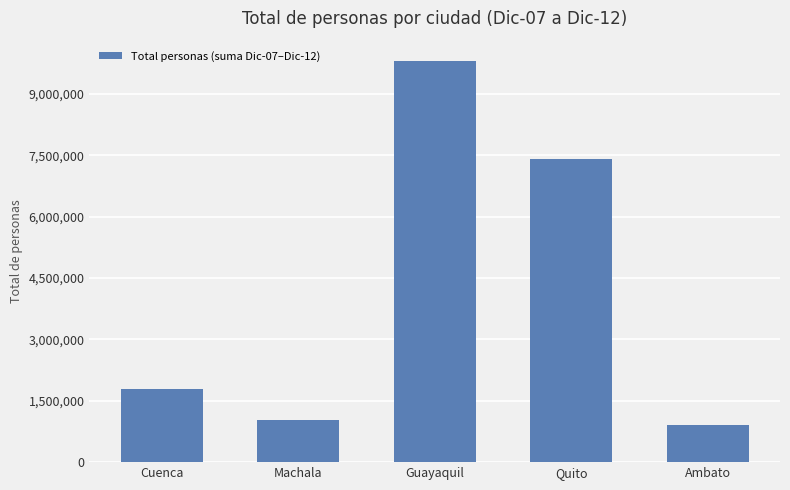

What is the change in value from Cuenca to Ambato?

-876480.5